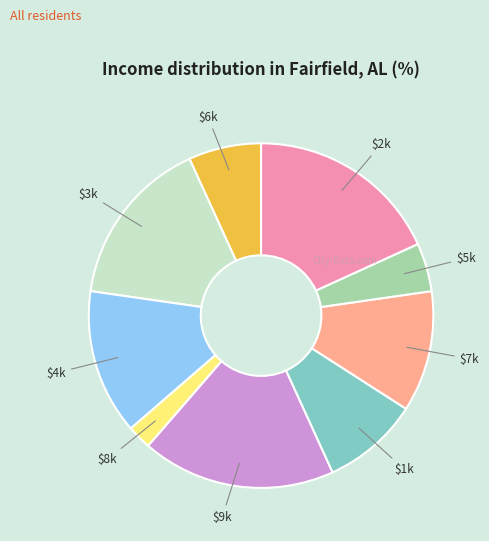

Does any single category account for the majority?

No